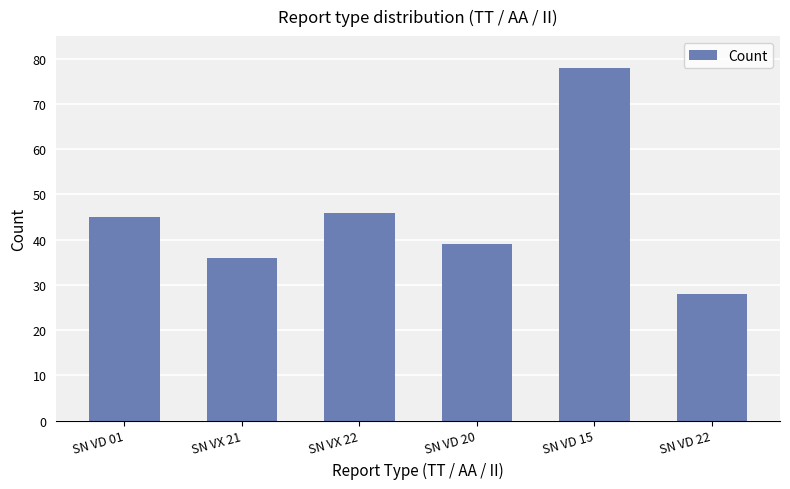

Are the bars horizontal?

No